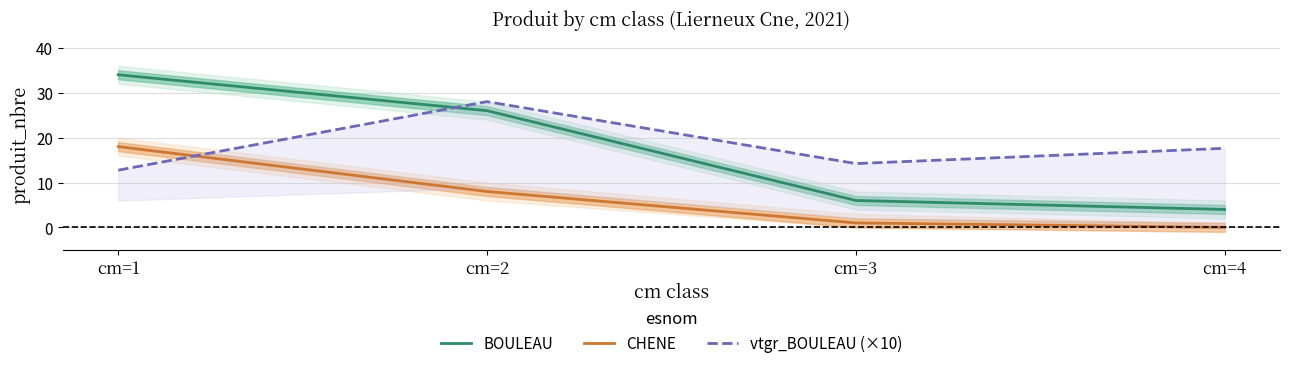

Reading left to right, transcribe all the data shown in this chart.

BOULEAU: 34.0	26.0	6.0	4.0
CHENE: 18.0	8.0	1.0	0.0
vtgr_BOULEAU (×10): 12.8	28.0	14.2	17.6